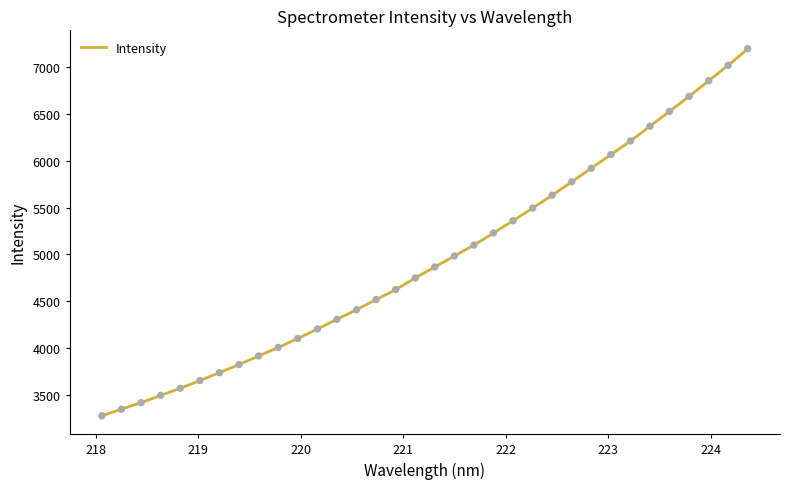

Between 218.8244 and 222.263, which is larger?

222.263